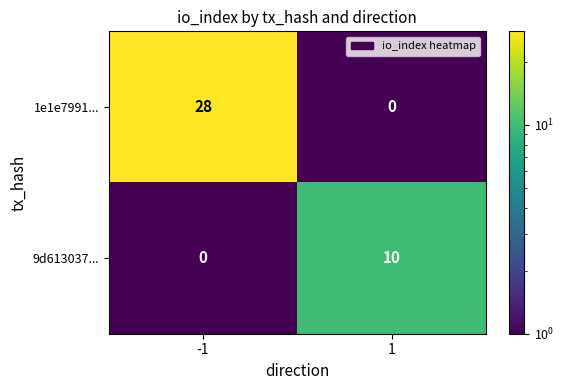

What is the greatest value displayed?

28